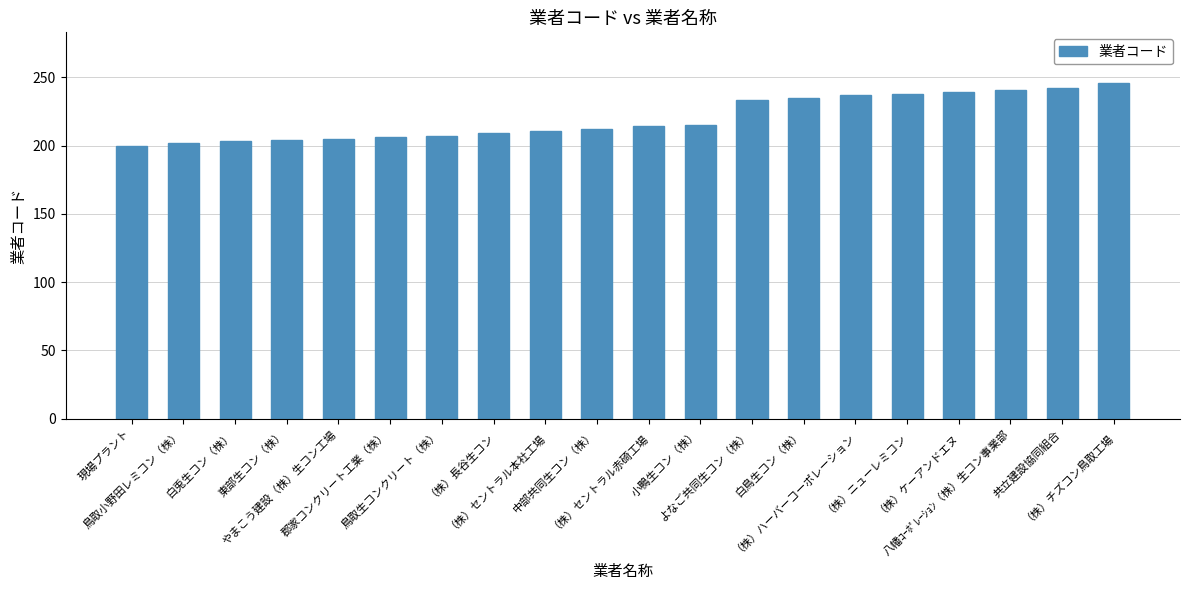

What is the difference between the maximum and second lowest values?

44